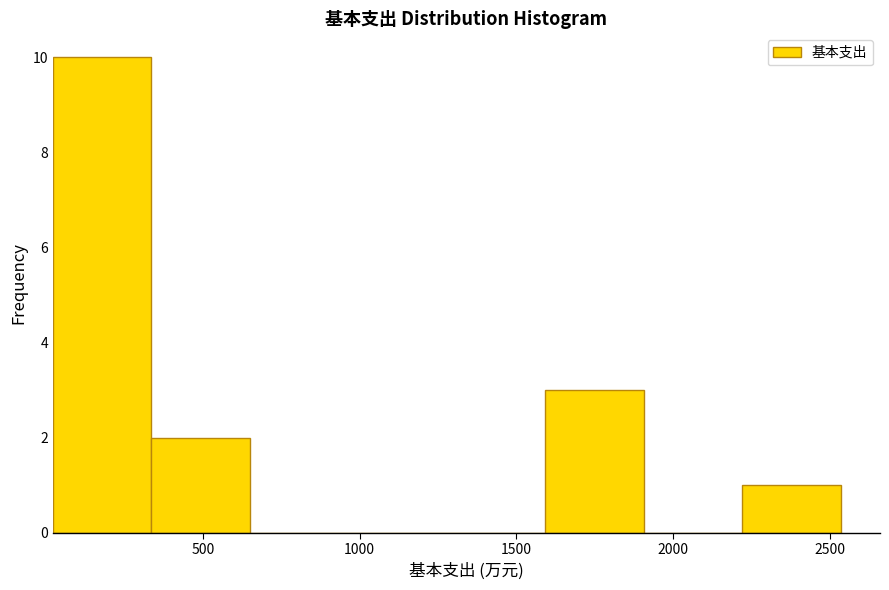

How tall is the bar that spans 0 to 350 on the x-axis? Neither the bar edges nor the heights are printed on the chart, so give them approximately, as read against the axes.

10